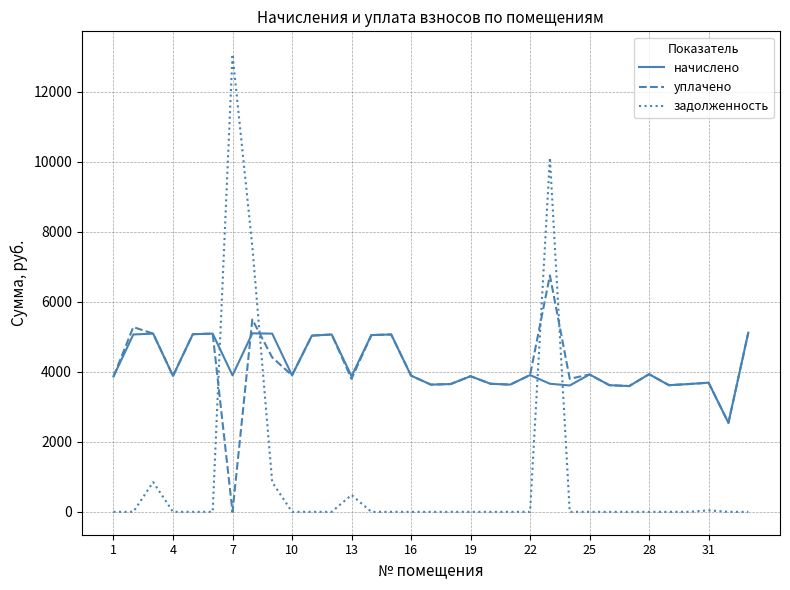

Which series has the widest spread of values?

задолженность